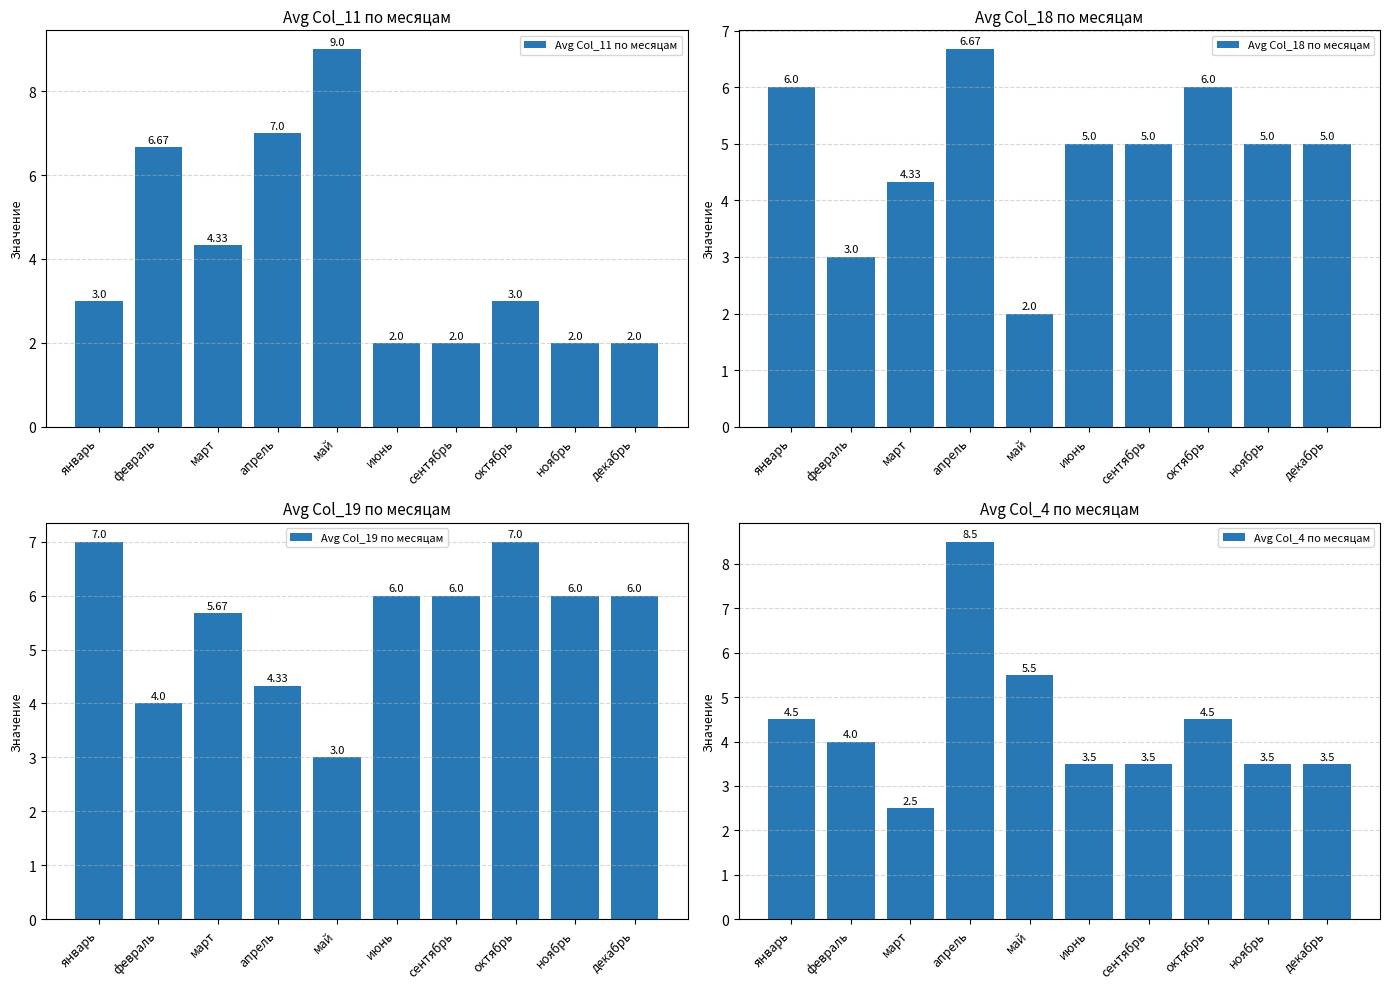

Between январь and апрель, which series saw the biggest shift?

Avg Col_11 по месяцам